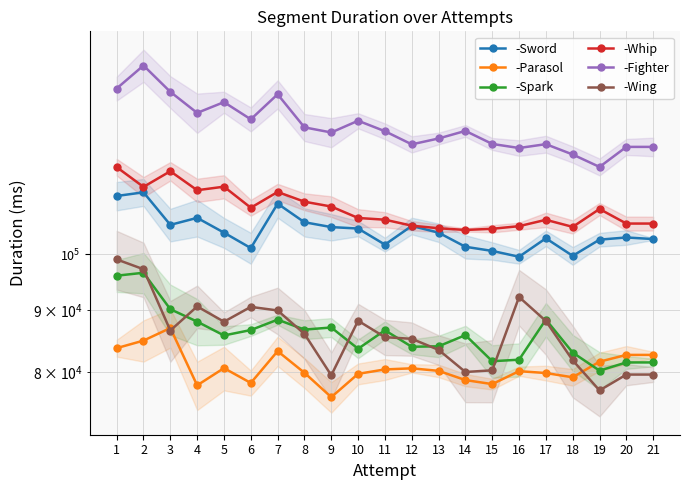

Which series has the widest spread of values?

-Fighter